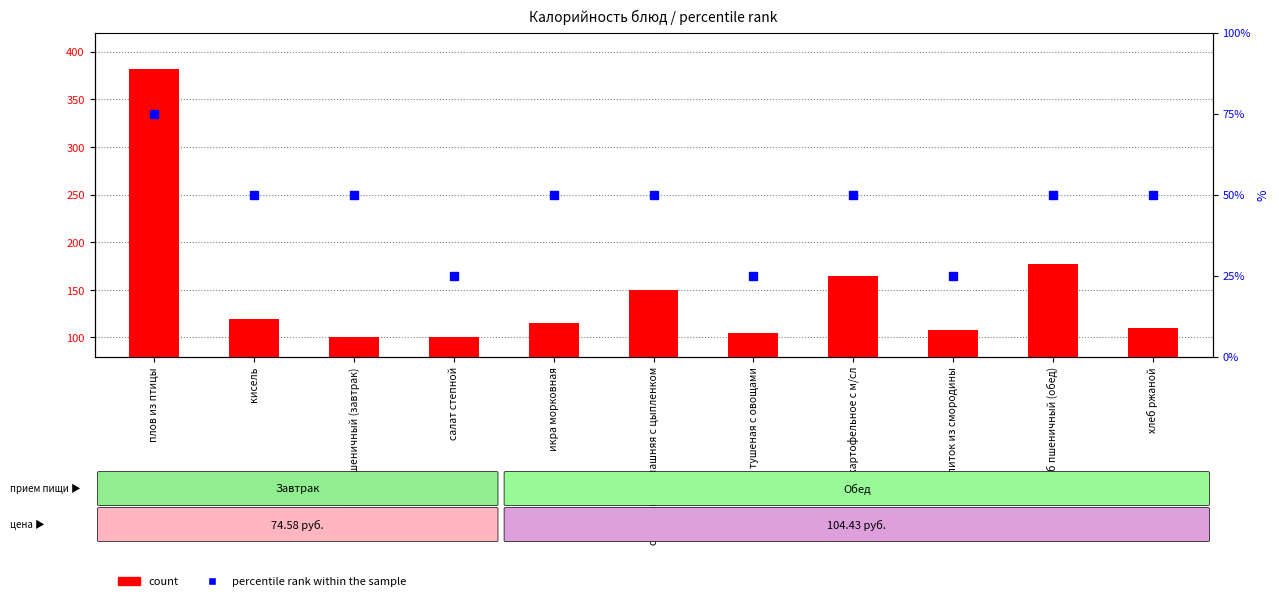

At how many categories does at least one series exceed 49?

11